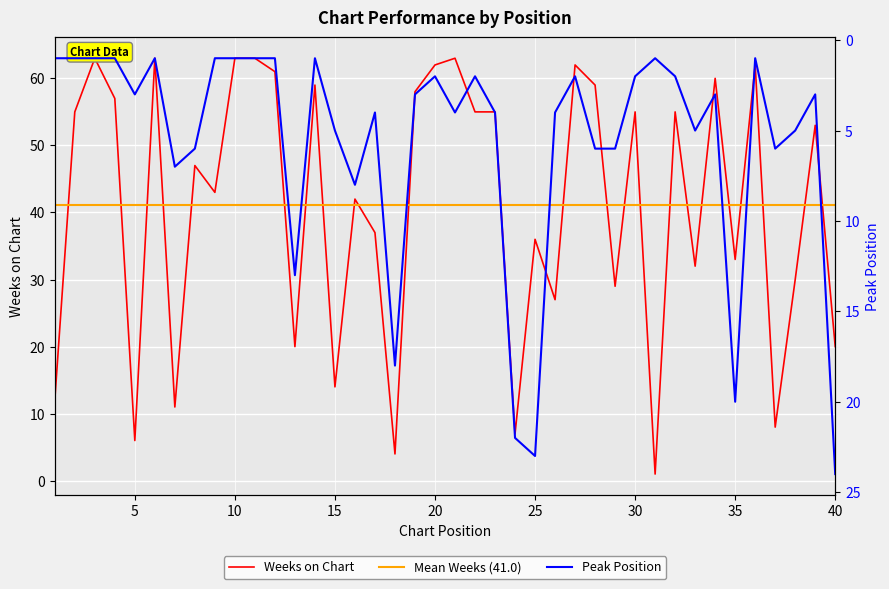

How many data points in Peak Position are above 3?

19